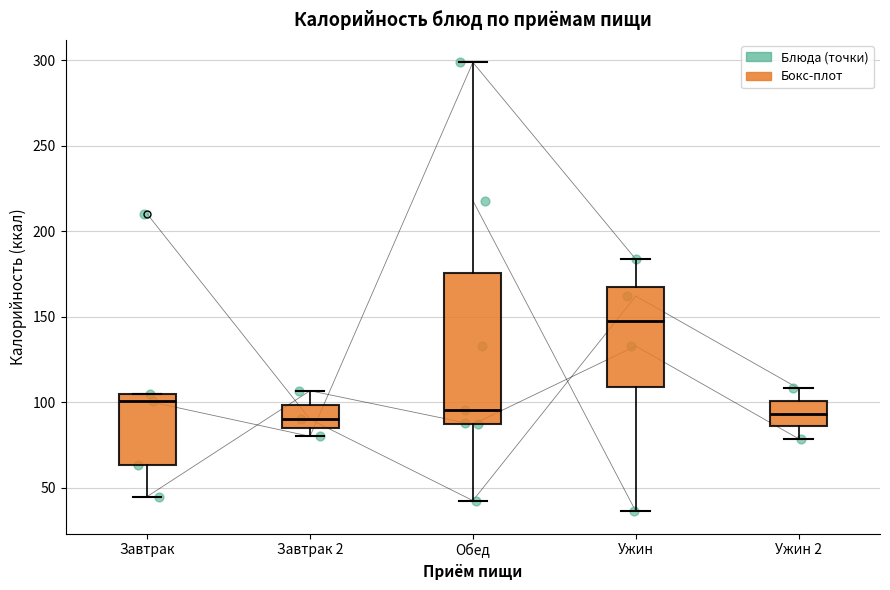

Which box is the tallest, from its lower edge to its upper edge?

Обед